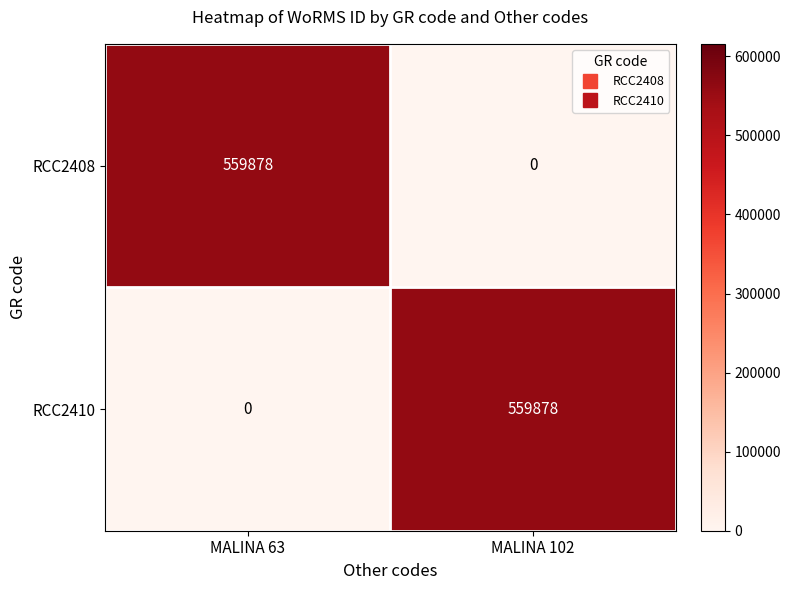

How many values in RCC2408 are above zero?

1